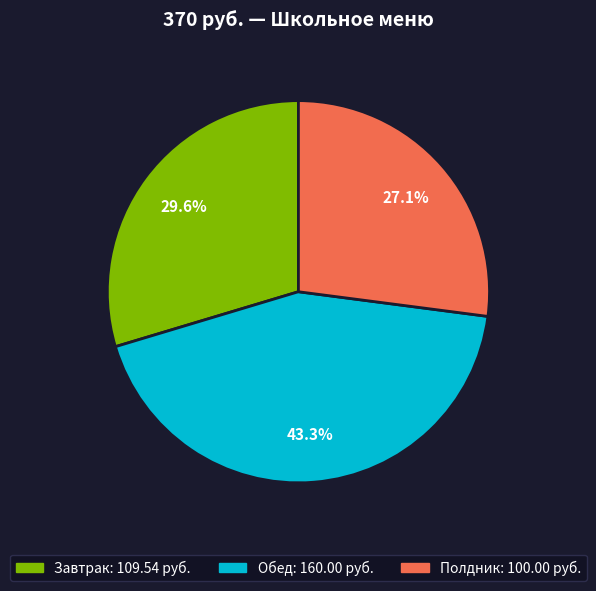

Count the number of slices in the pie.

3